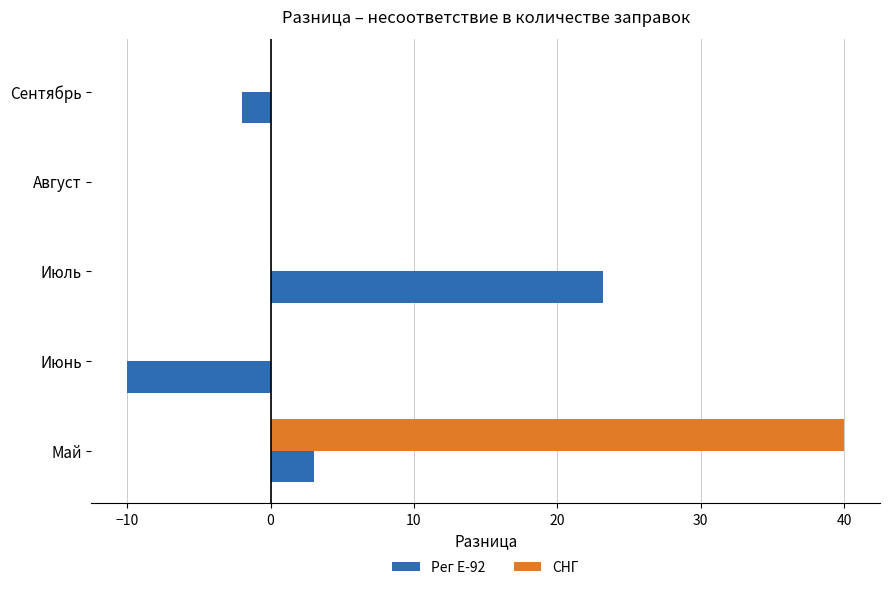

The Рег Е-92 series shows 10.8 at Июль. True or false?

False